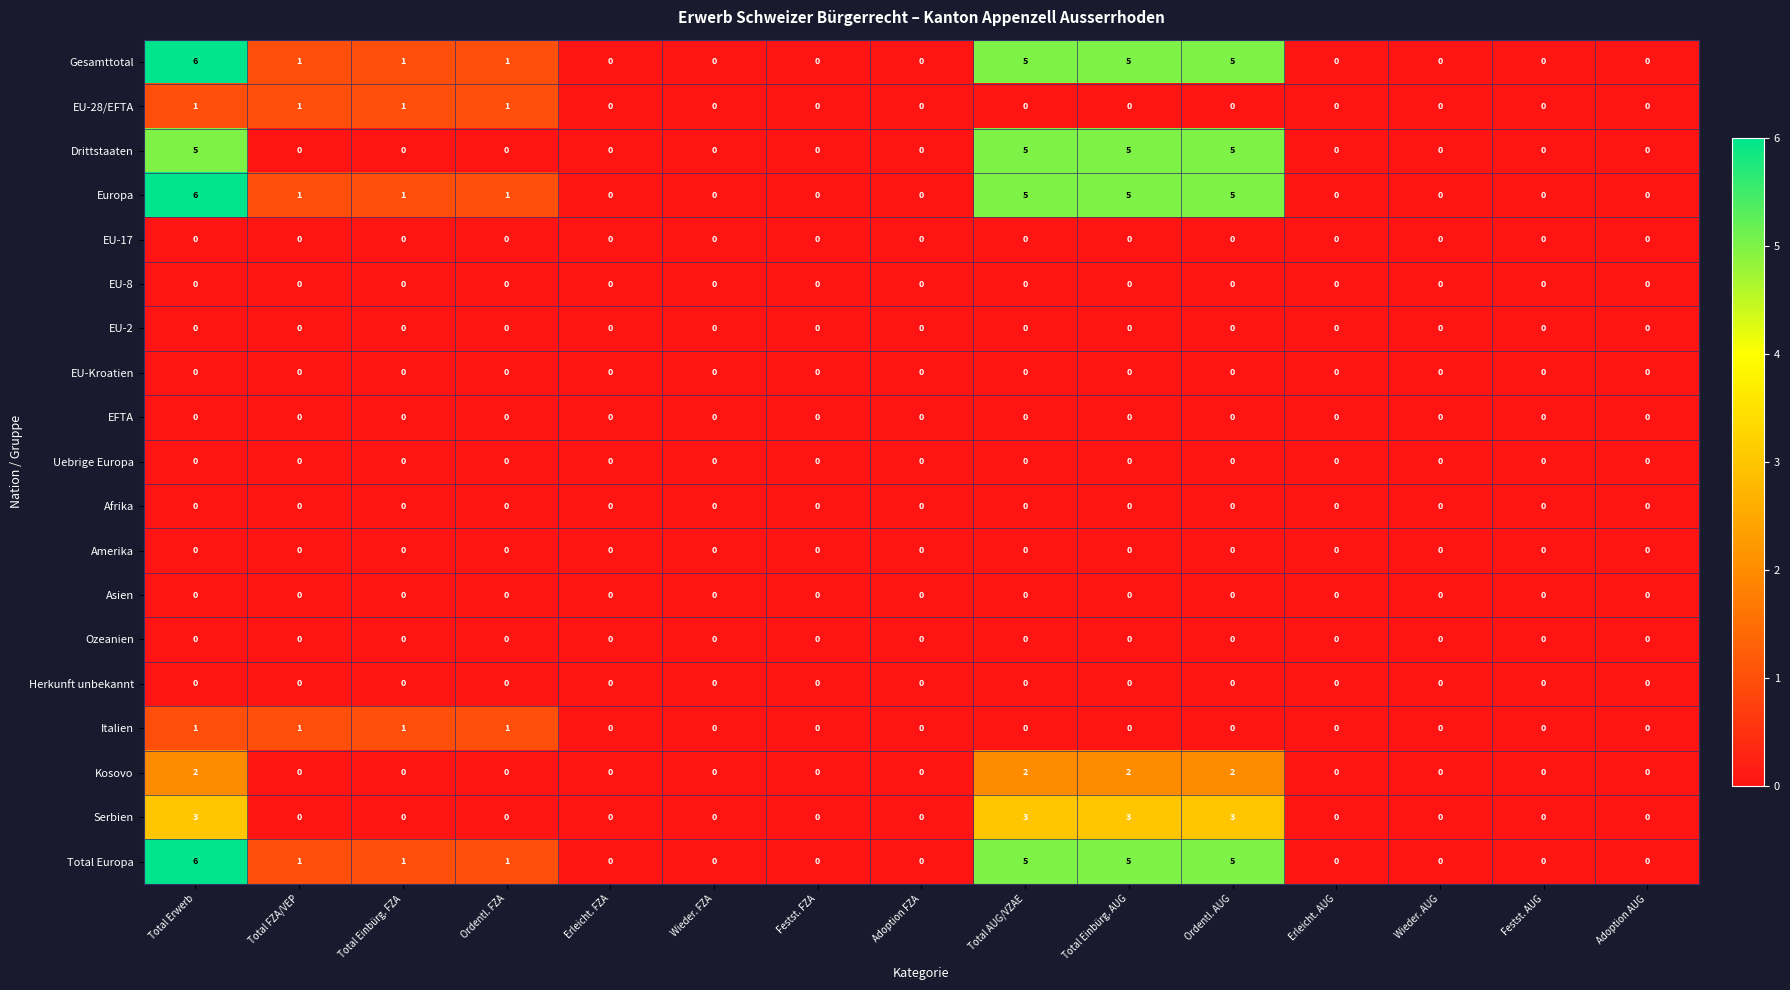

What is the sum of all Italien values?

4